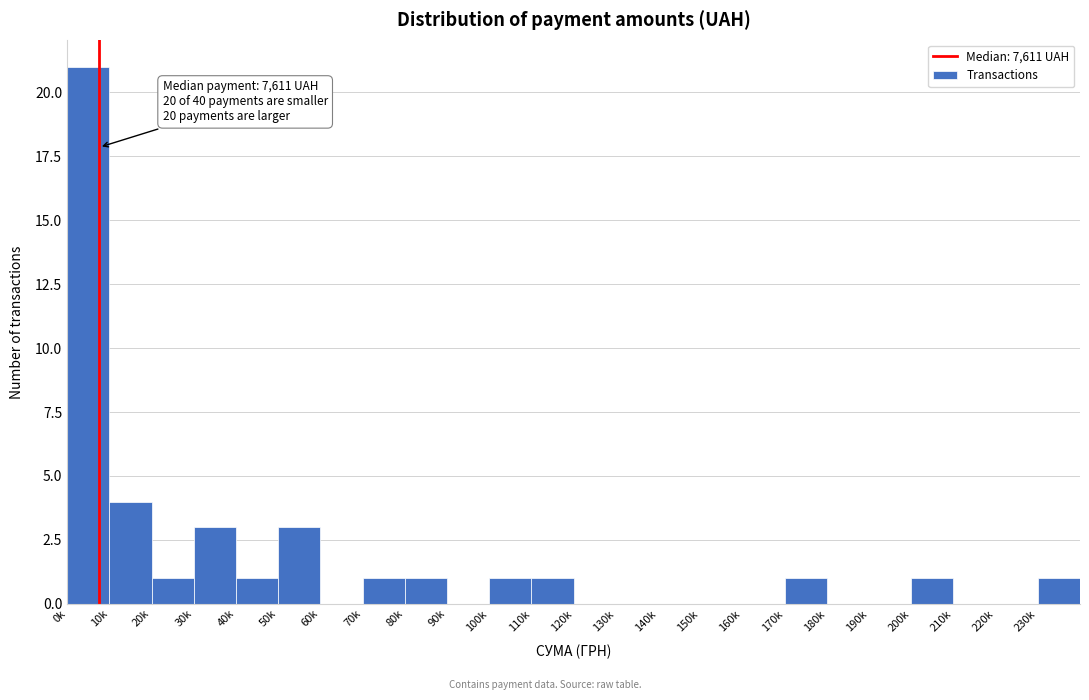

Reading right to left, list all the values displayed in this chart.

230k=1	220k=0	210k=0	200k=1	190k=0	180k=0	170k=1	160k=0	150k=0	140k=0	130k=0	120k=0	110k=1	100k=1	90k=0	80k=1	70k=1	60k=0	50k=3	40k=1	30k=3	20k=1	10k=4	0k=21